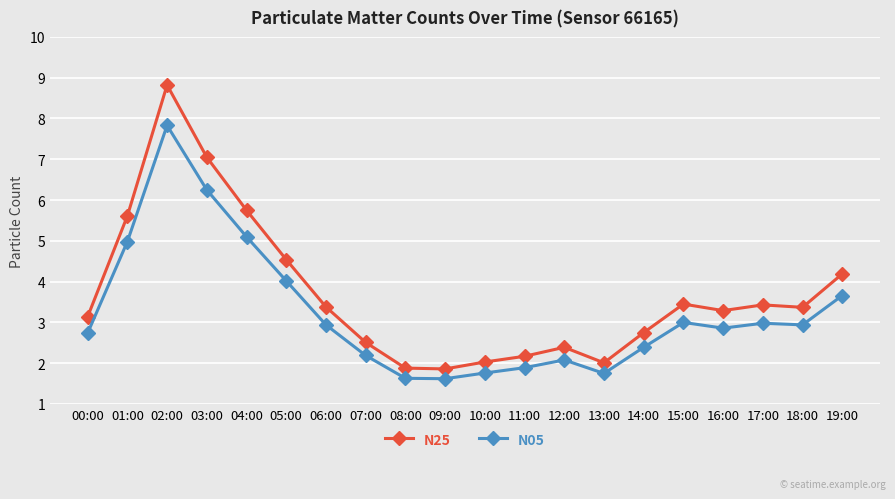

What is the label of the 2nd point from the right?

18:00